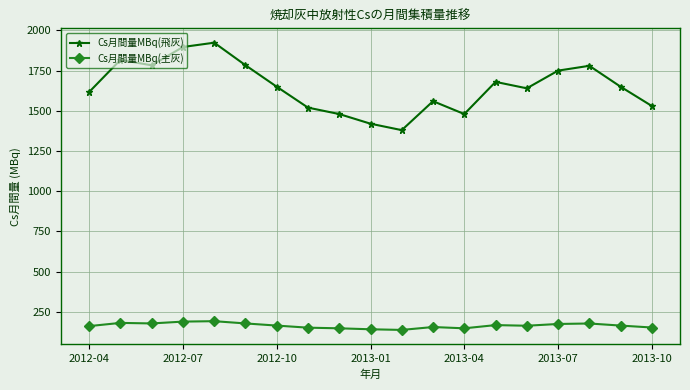

What is the difference between the maximum and minimum values in the Cs月間量MBq(飛灰) series?

543.6